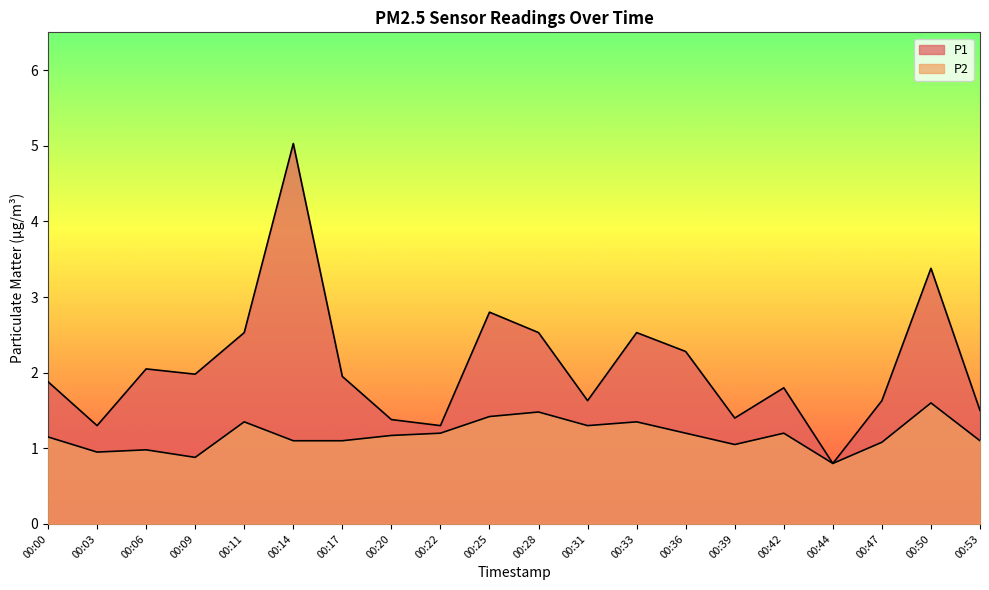

Reading left to right, list all the values displayed in this chart.

P1: 1.9	1.3	2.0	2.0	2.5	5.0	1.9	1.4	1.3	2.8	2.5	1.6	2.5	2.3	1.4	1.8	0.8	1.6	3.4	1.5
P2: 1.1	0.9	1.0	0.9	1.4	1.1	1.1	1.2	1.2	1.4	1.5	1.3	1.4	1.2	1.1	1.2	0.8	1.1	1.6	1.1